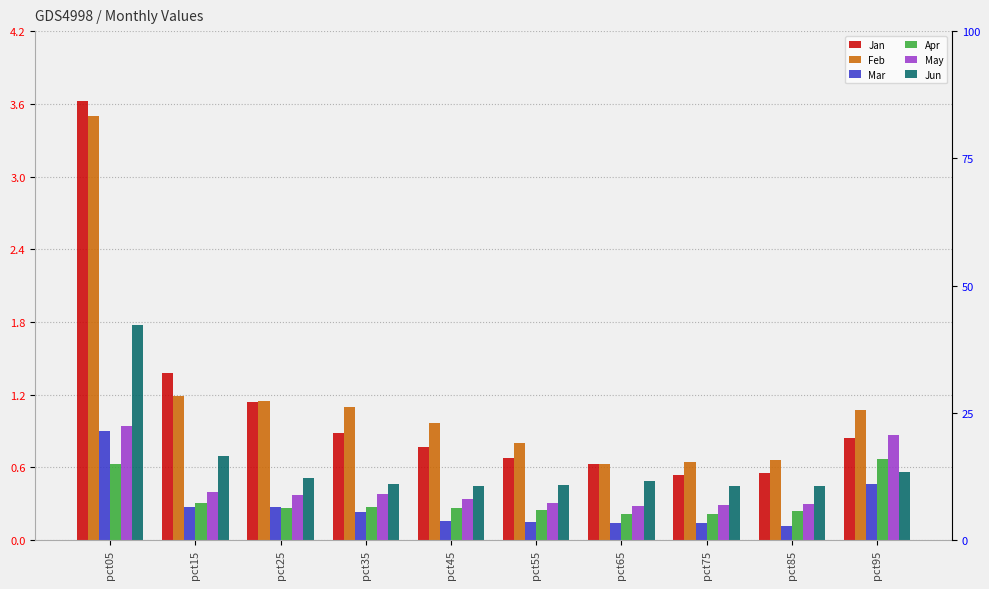

What is the value of the May bar at the 8th from the left?

0.3